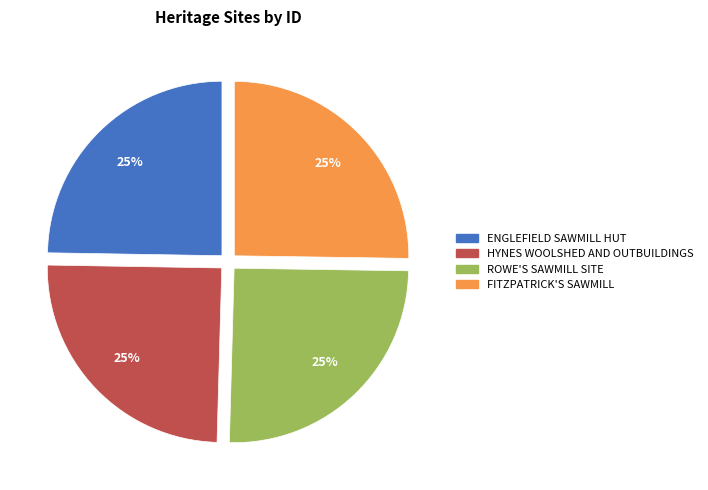

Does ENGLEFIELD SAWMILL HUT represent more than half of the total?

No